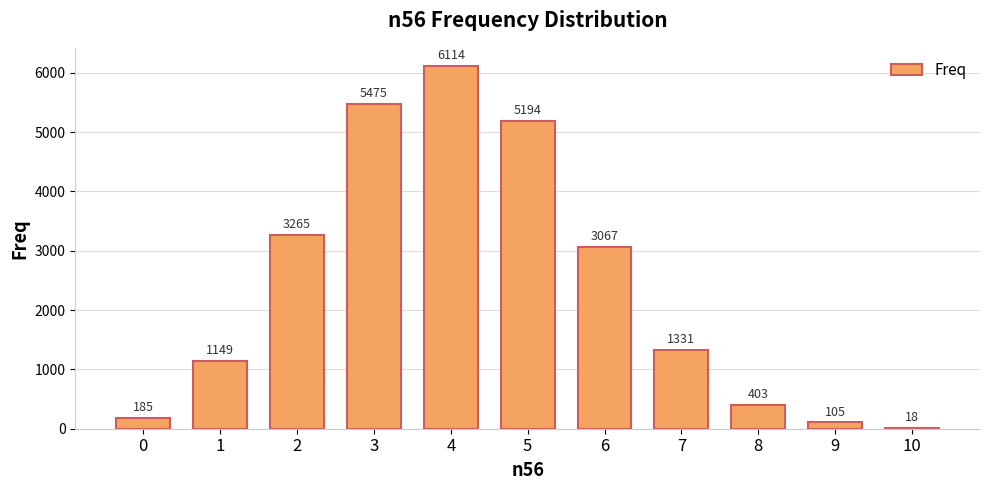

Reading left to right, what are all the values shown in this chart?

0=185	1=1149	2=3265	3=5475	4=6114	5=5194	6=3067	7=1331	8=403	9=105	10=18